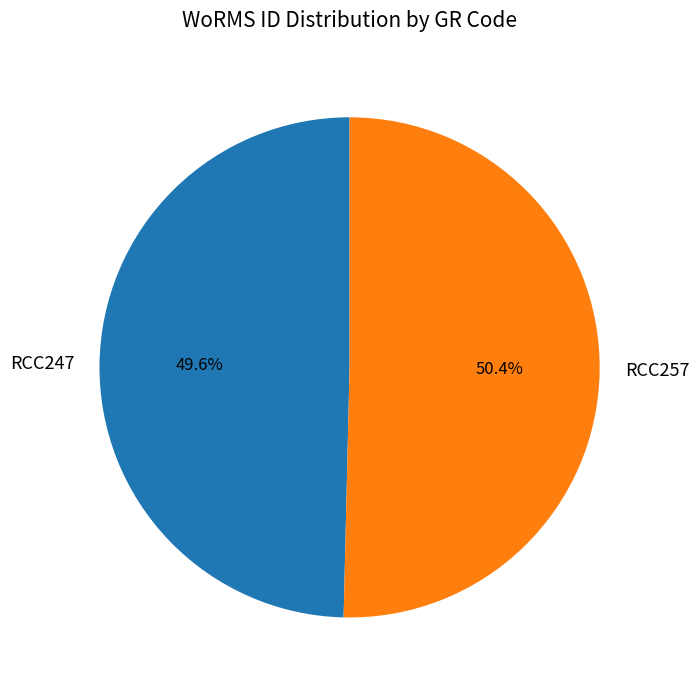

Which category has the smallest portion of the pie?

RCC247